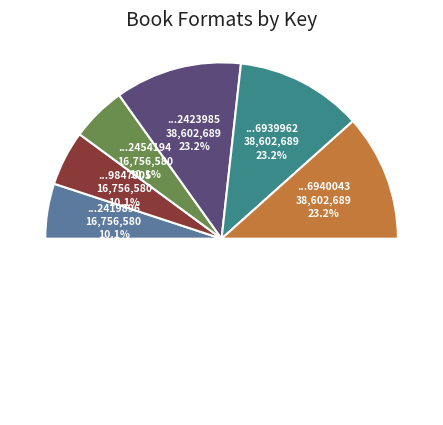

What is the ratio of the value at 9781442454194 to the value at 9780689847905?

1.0